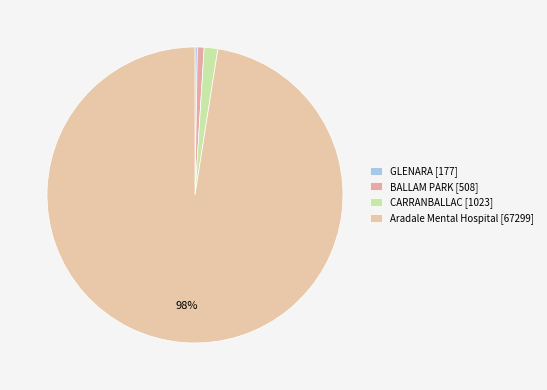

How many segments does this pie chart have?

4